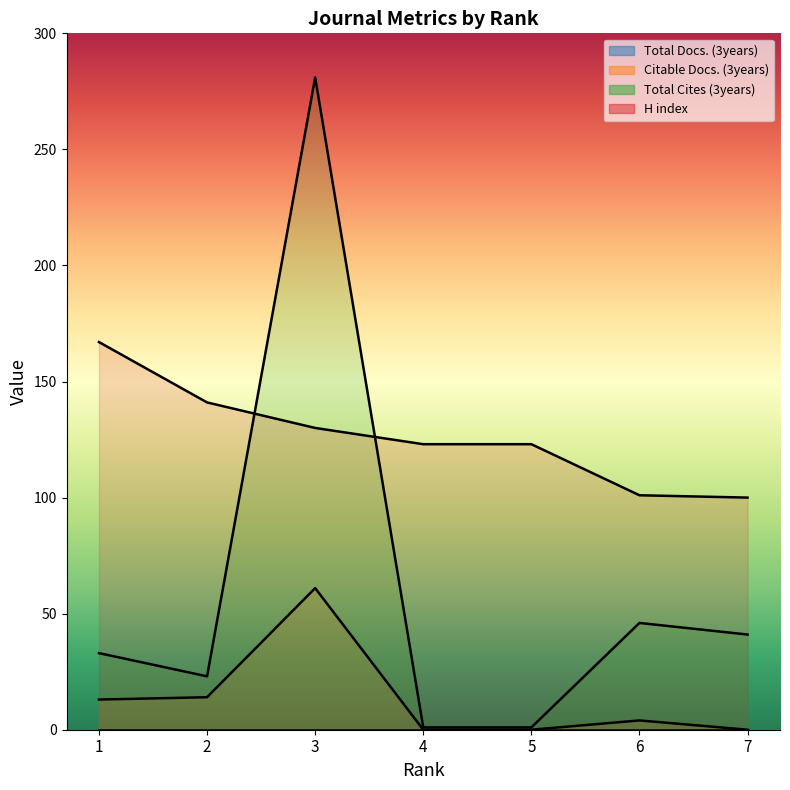

What is the value of the Citable Docs. (3years) point at the 2nd from the left?

14